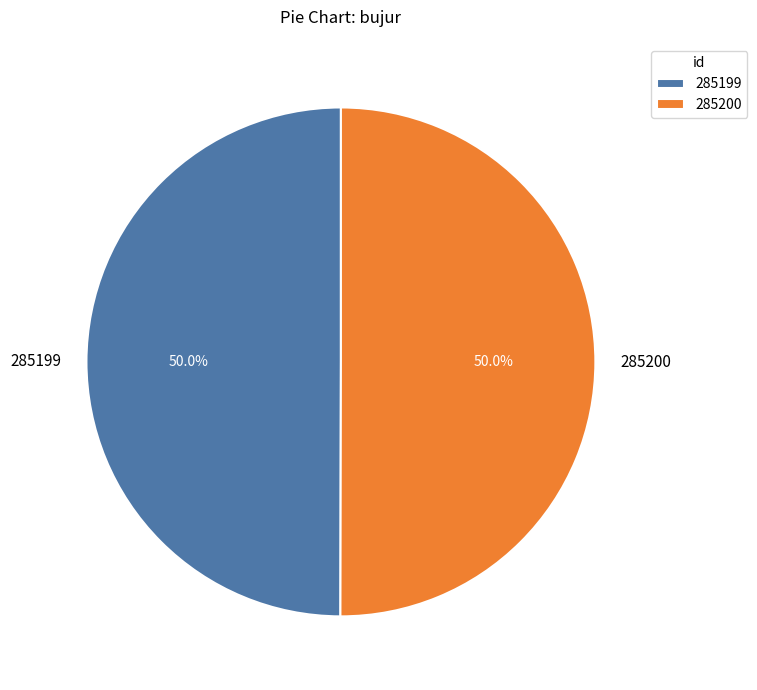

Do 285199 and 285200 together represent more than half of the pie?

Yes